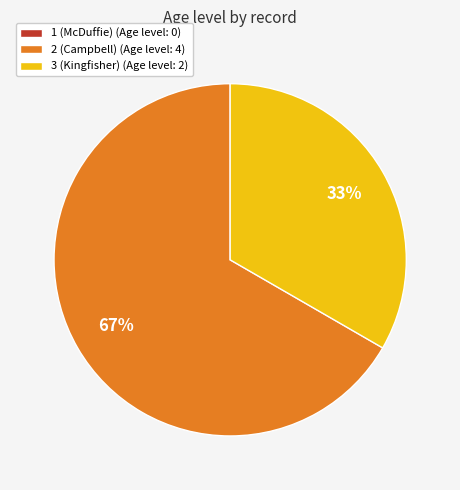

Between 3 (Kingfisher) (Age level: 2) and 2 (Campbell) (Age level: 4), which is larger?

2 (Campbell) (Age level: 4)